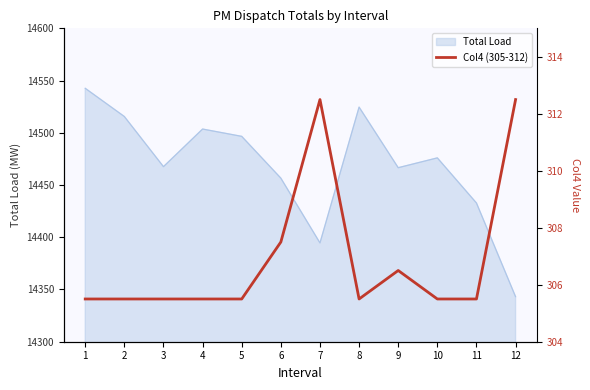

The value at 6 is 307.5. True or false?

True